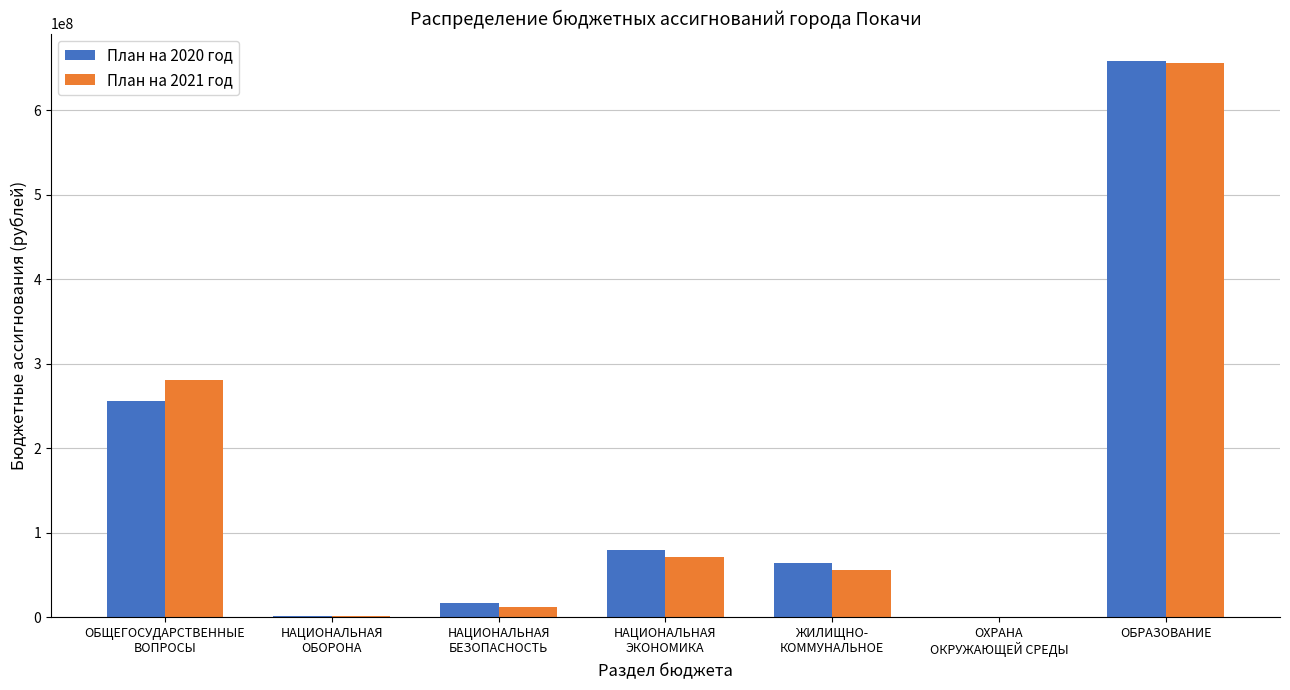

Is it true that План на 2021 год equals 393852891.8 at ОБРАЗОВАНИЕ?

False